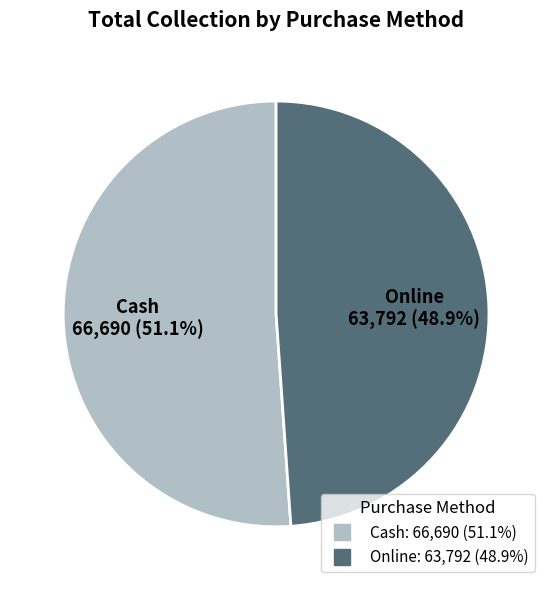

Which category has the smallest portion of the pie?

Online